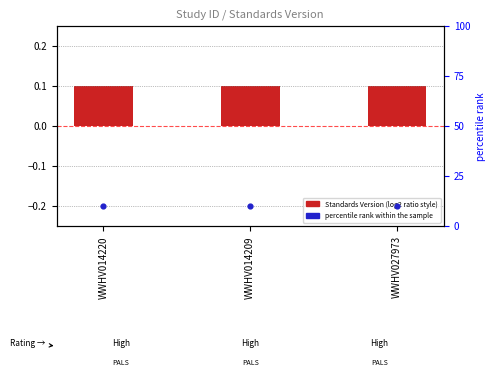

What is the total value across all series at WWHV014209?

10.1